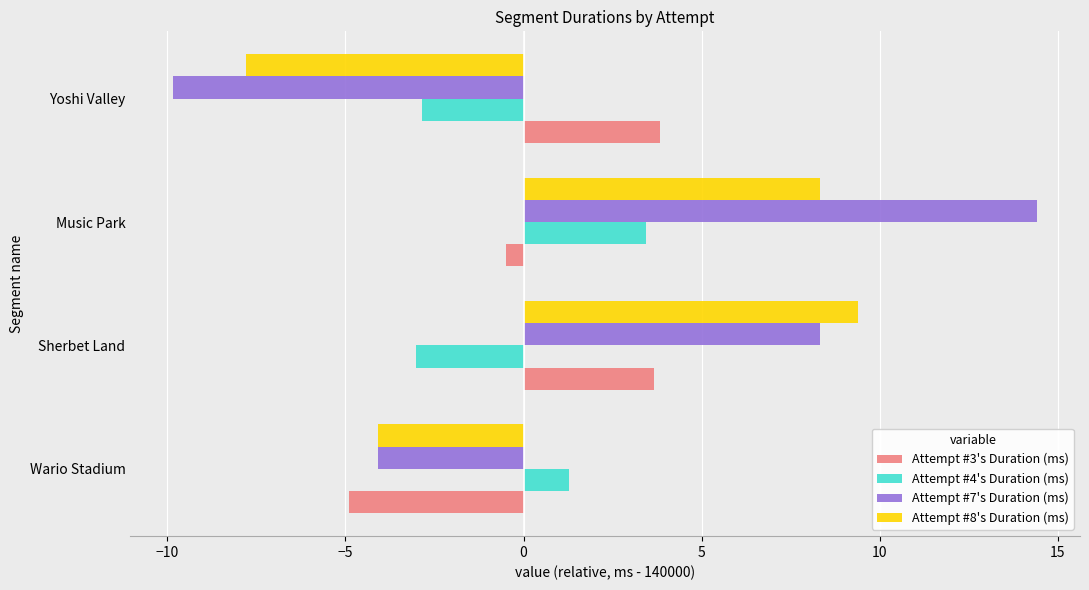

What is the sum of all Attempt #8's Duration (ms) values?

5.8